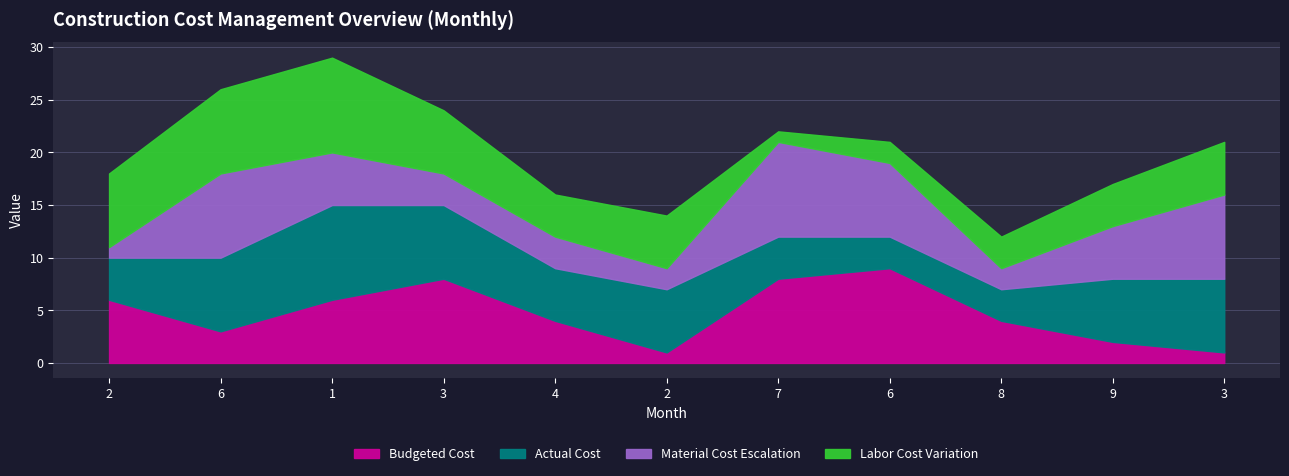

What is the label of the 9th point from the right?

1